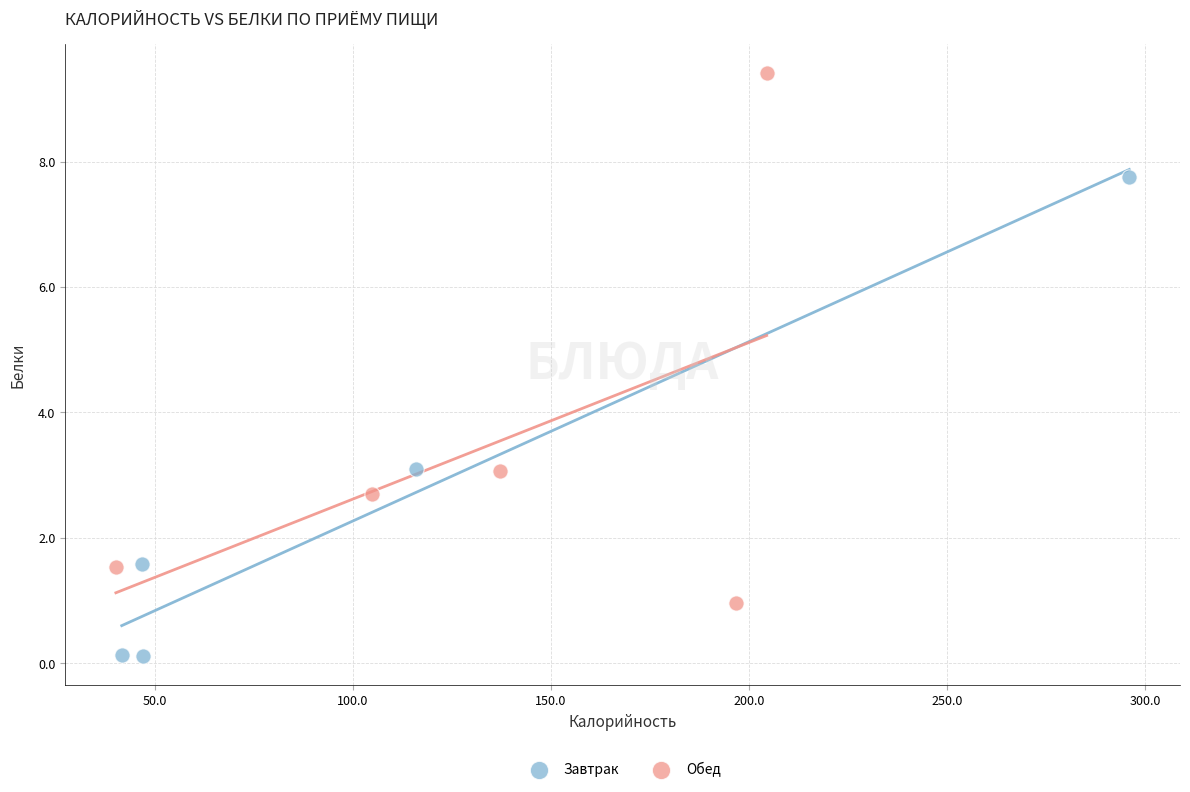

Which series has the widest spread of Y values?

Обед